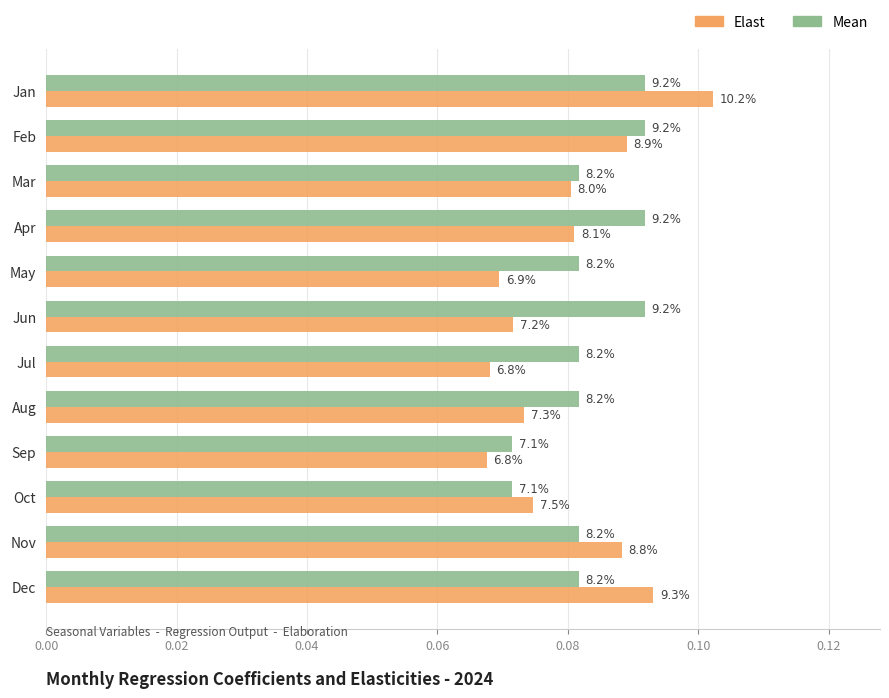

What are all the series names shown in the legend?

Elast, Mean